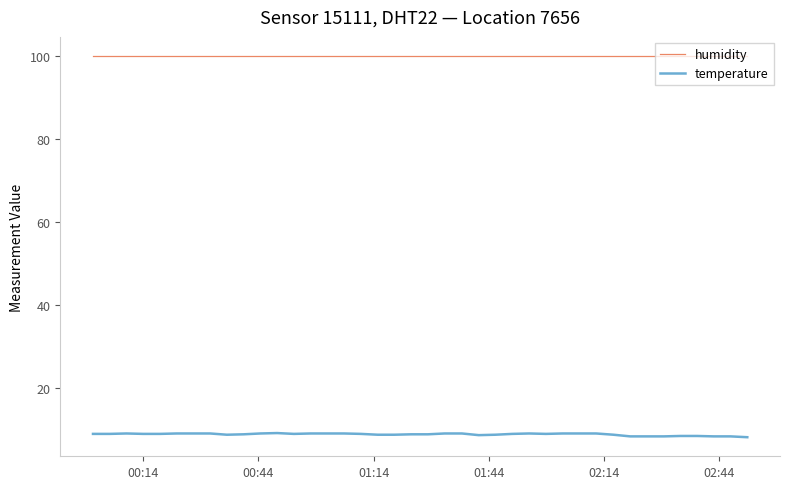

Which series has the largest total across all categories?

humidity